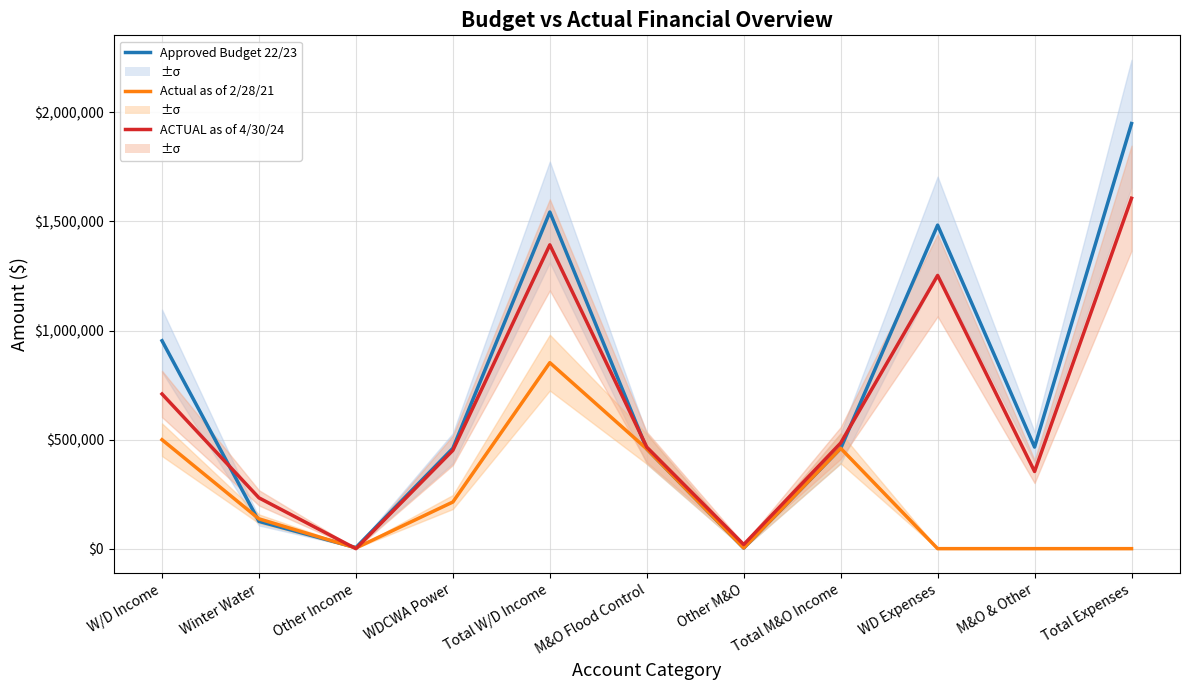

At which category is the sum across all series the highest?

Total W/D Income